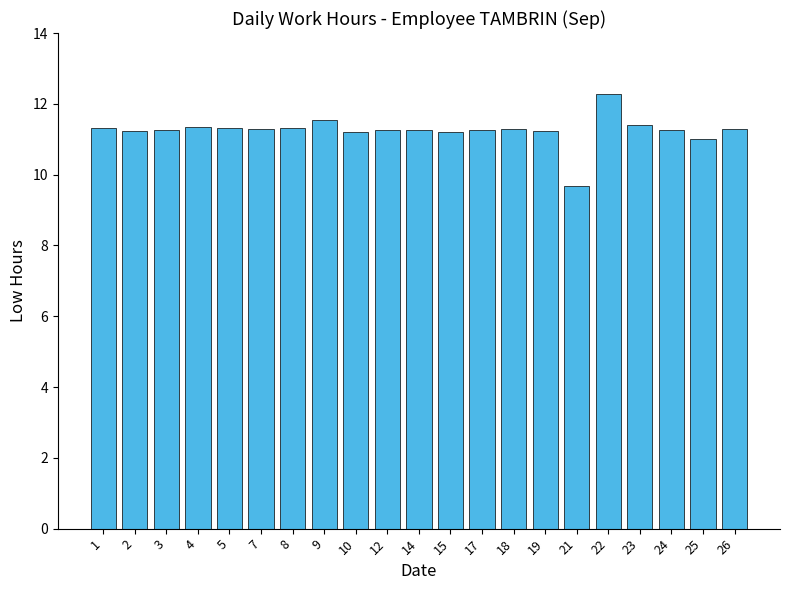

The value at 4 is 2.6. True or false?

False